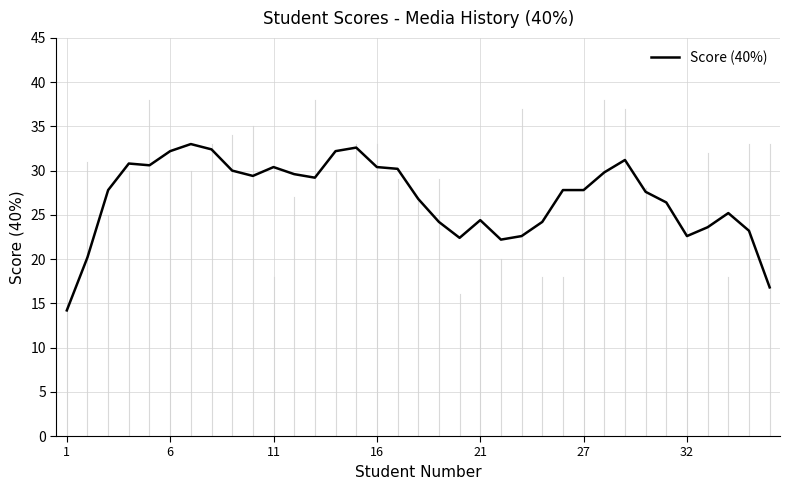

What is the smallest value displayed?

14.2